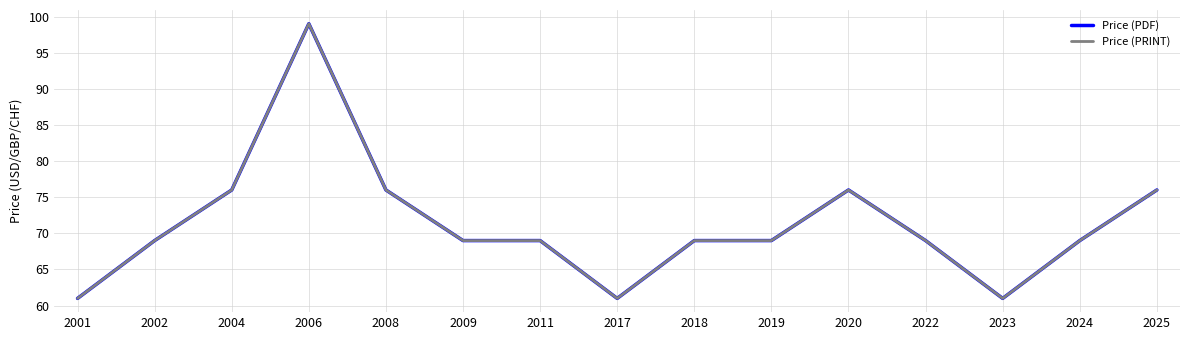

What is the value of the Price (PRINT) point at the 11th from the left?

76